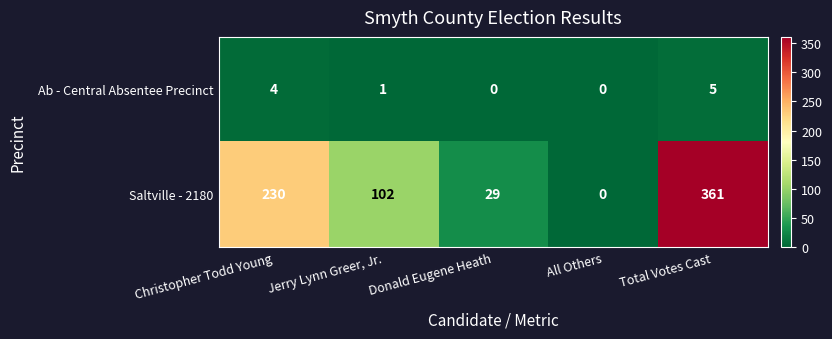

What is the difference between the second highest and second lowest values in the Ab - Central Absentee Precinct series?

4